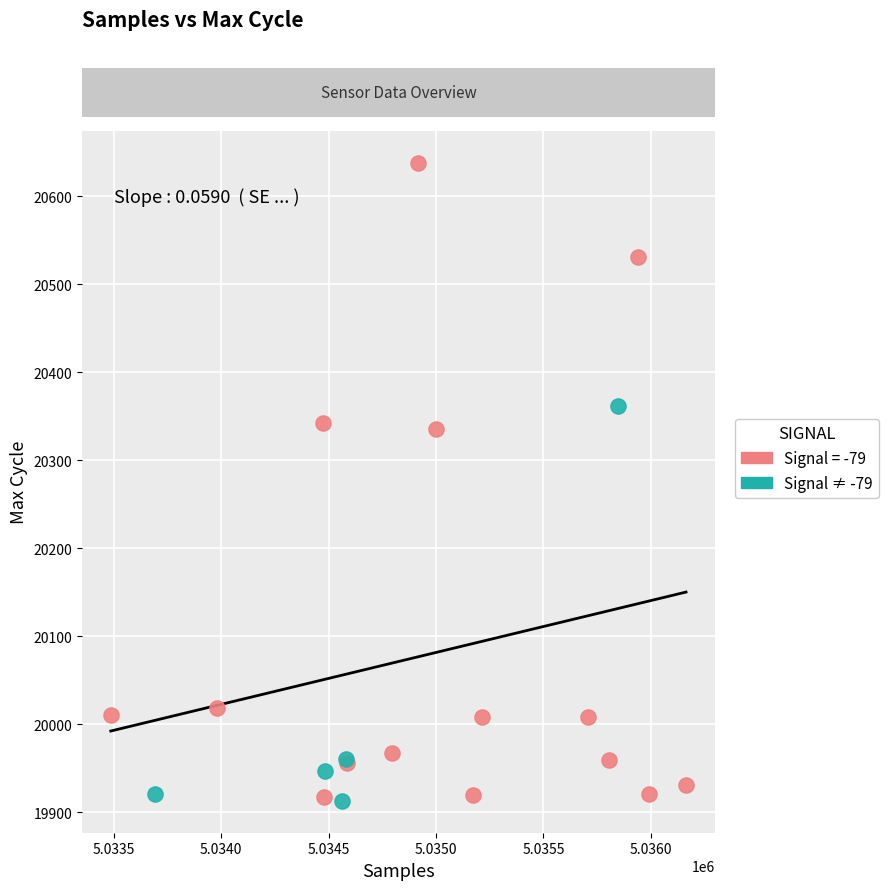

Which series reaches the maximum Y coordinate?

Signal = -79